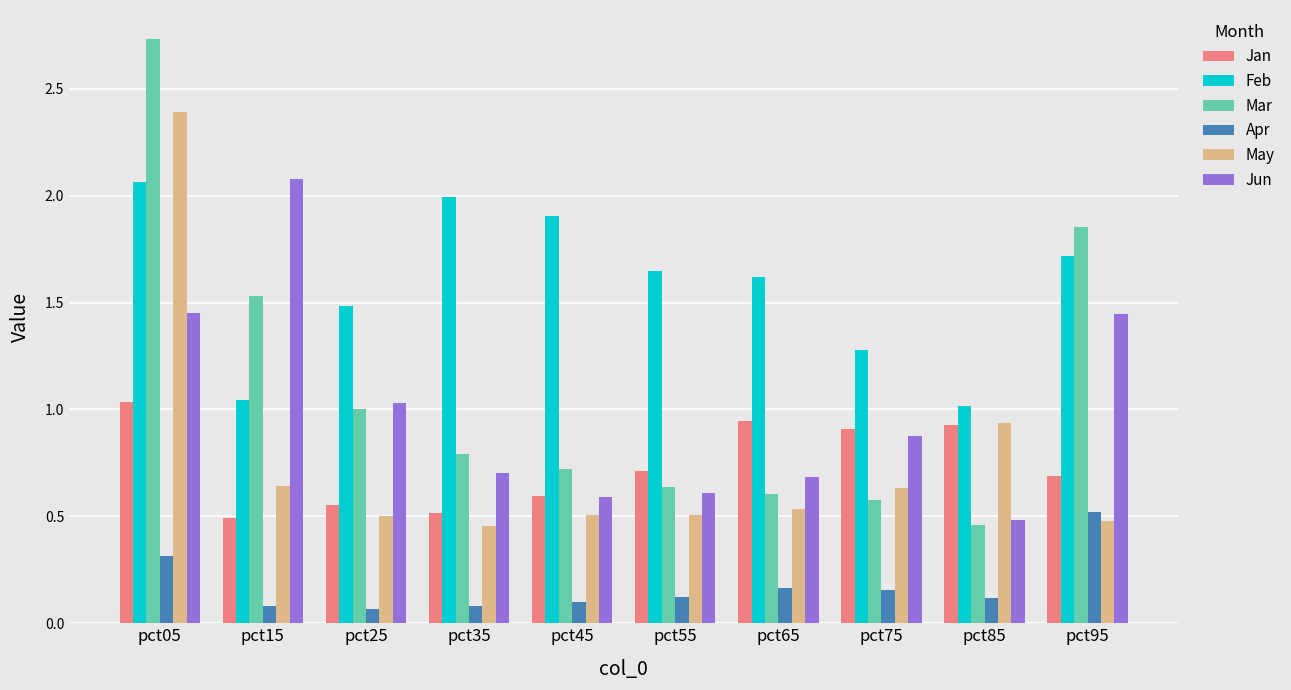

Which series has the largest total across all categories?

Feb